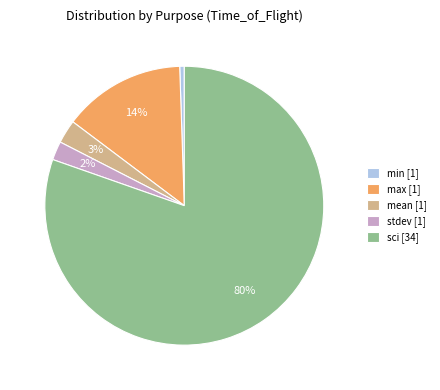

Which has a higher value, sci [34] or stdev [1]?

sci [34]